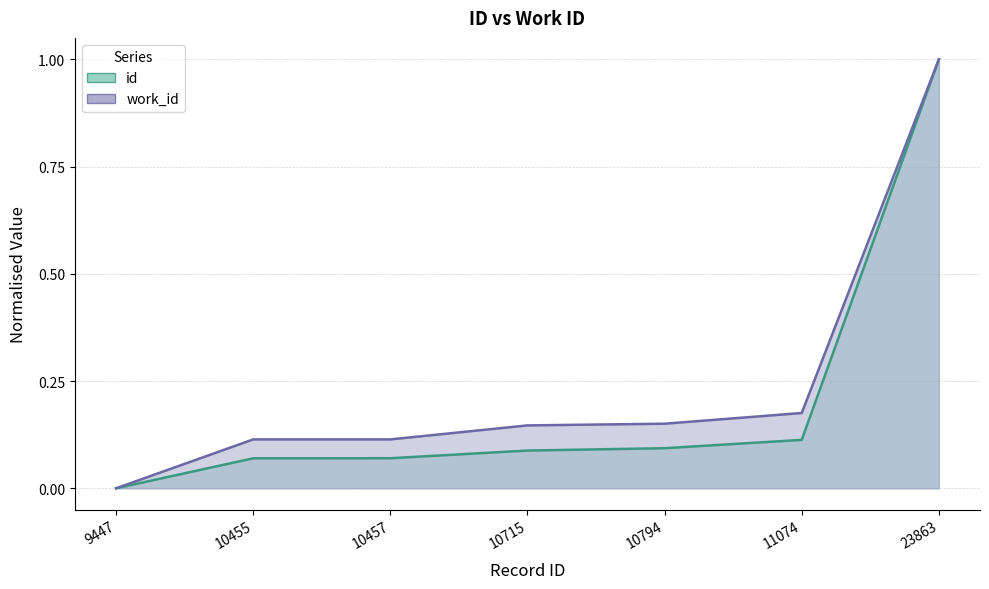

Reading left to right, transcribe all the data shown in this chart.

work_id: 0.0	0.1	0.1	0.1	0.2	0.2	1.0
id: 0.0	0.1	0.1	0.1	0.1	0.1	1.0